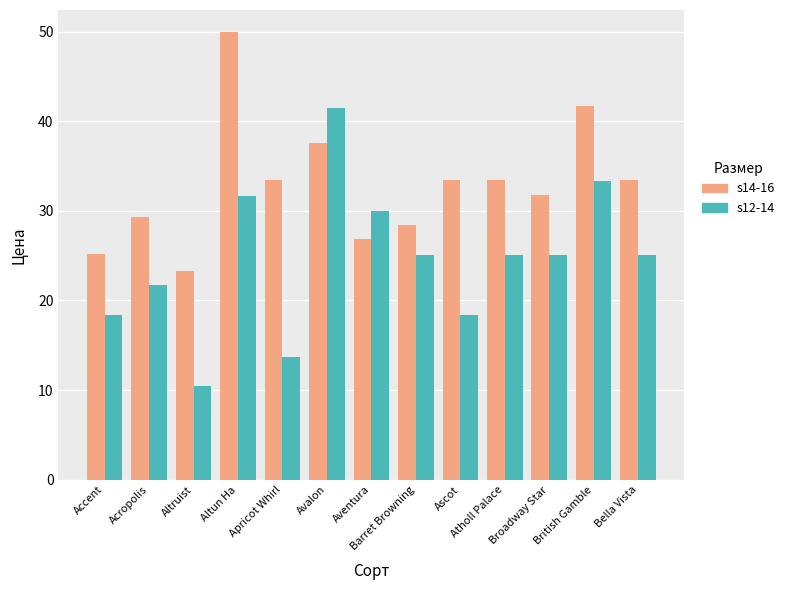

How many bars are there in total?

26